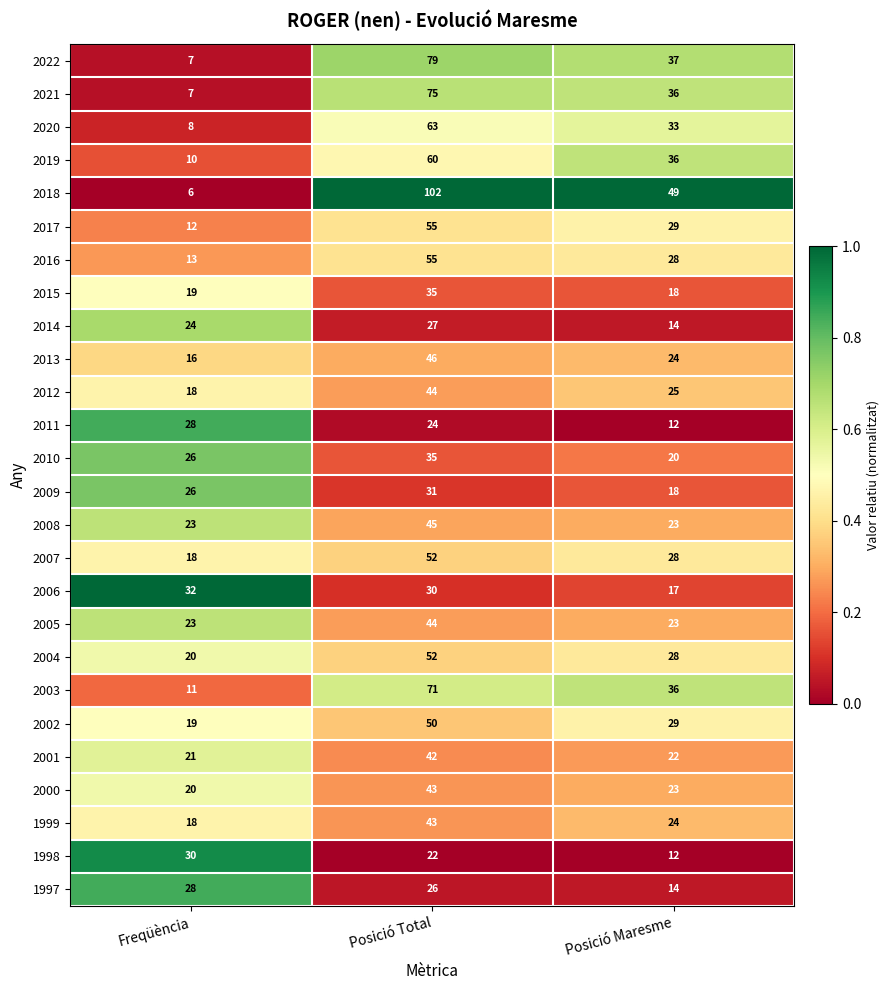

How many series are shown in this chart?

26